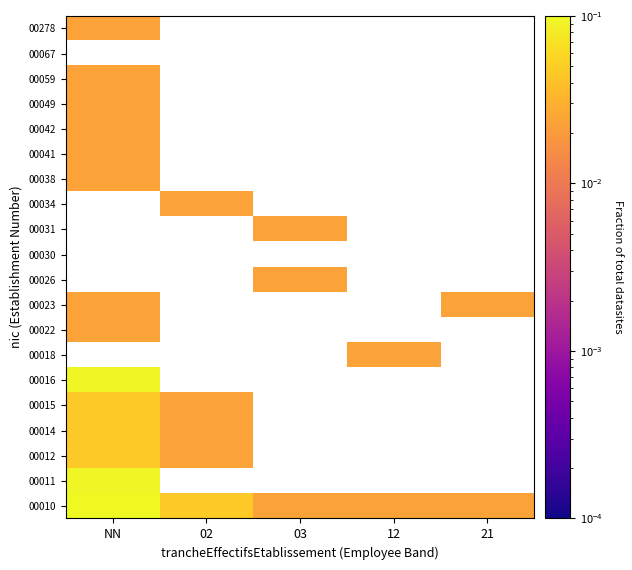

How many data points does each series have?

5